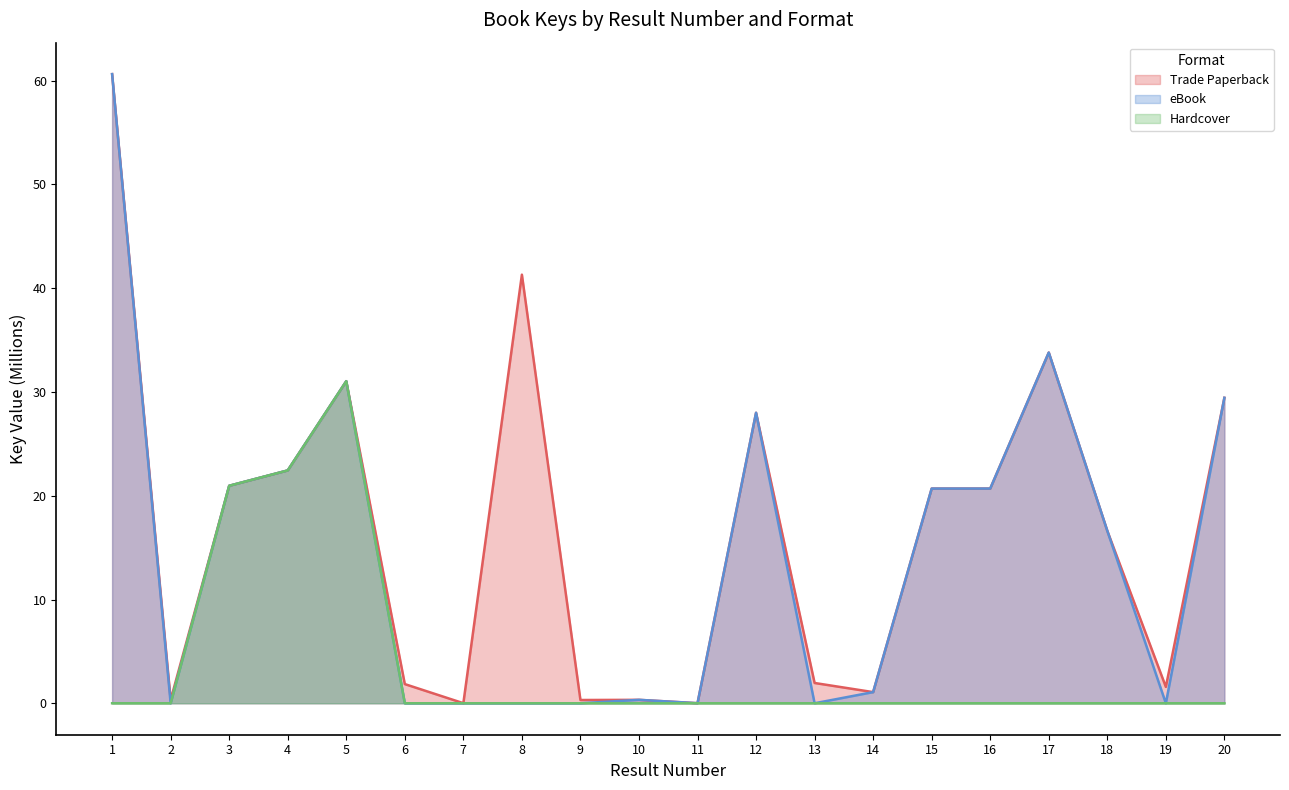

The Hardcover series shows -13.8 at 1. True or false?

False